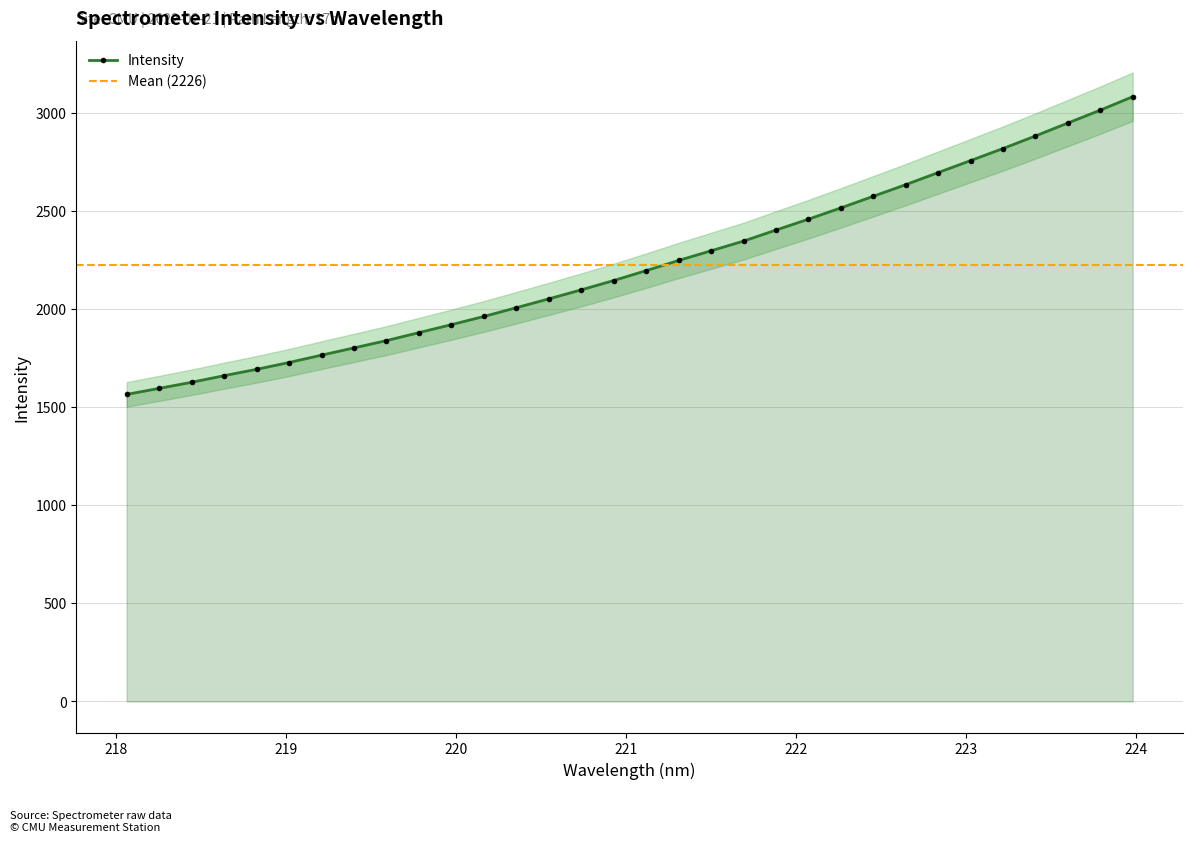

How many lines are shown in the chart?

1